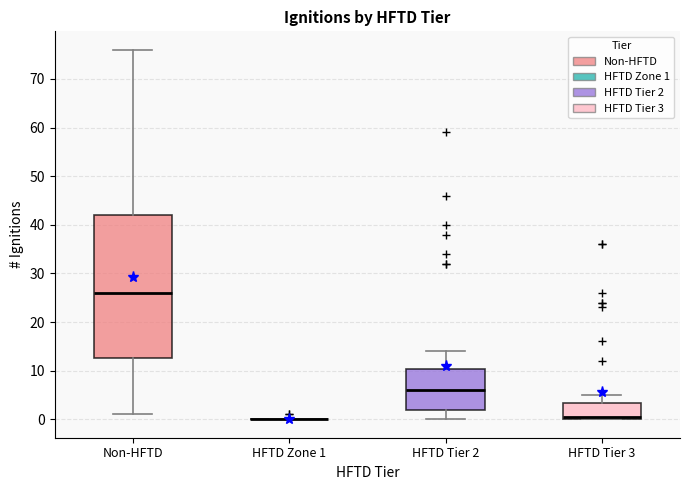

Where does the upper whisker of the box for HFTD Tier 3 end on the y-axis? The values are not printed on the chart, so give them approximately, as read against the axis.

5